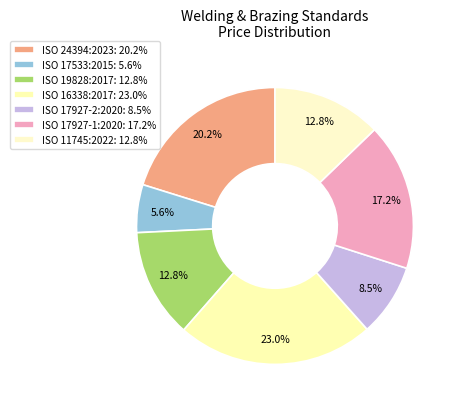

Count the number of slices in the pie.

7